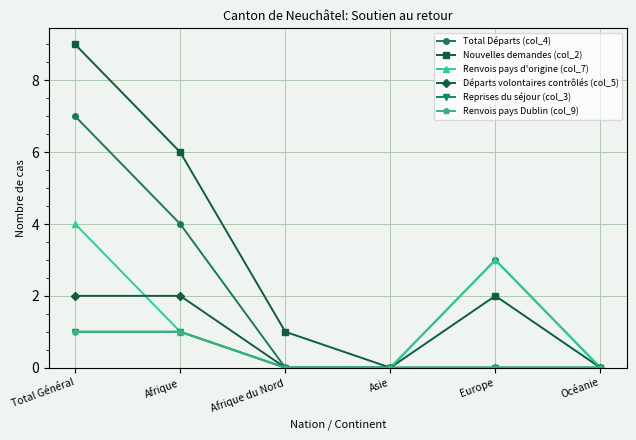

What is the label of the 1st point from the right?

Océanie